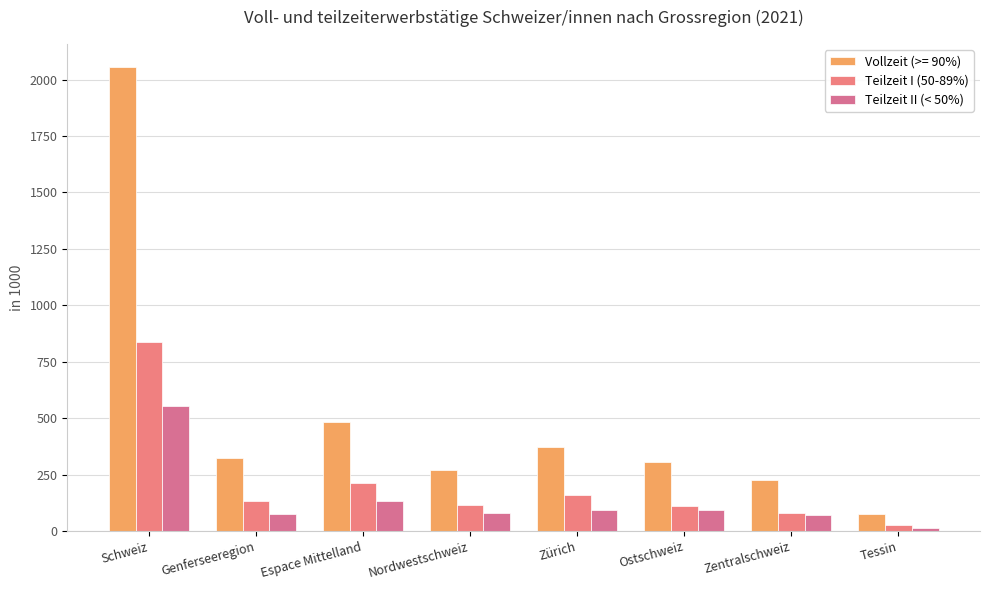

What is the value of the Teilzeit I (50-89%) bar at the 1st from the left?

838.5